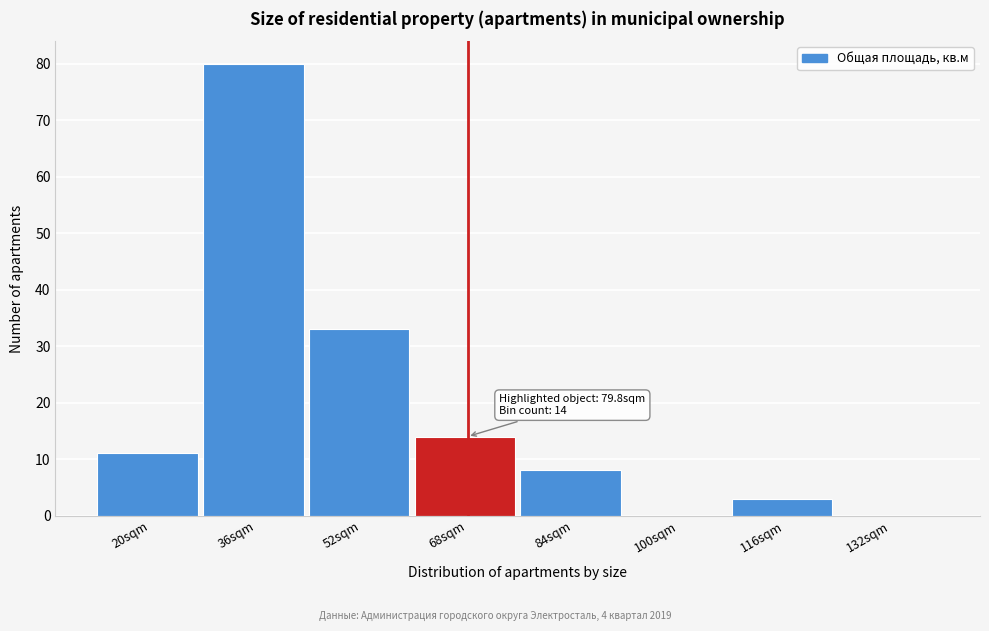

Reading left to right, transcribe all the data shown in this chart.

20sqm=11	36sqm=80	52sqm=33	68sqm=14	84sqm=8	100sqm=0	116sqm=3	132sqm=0